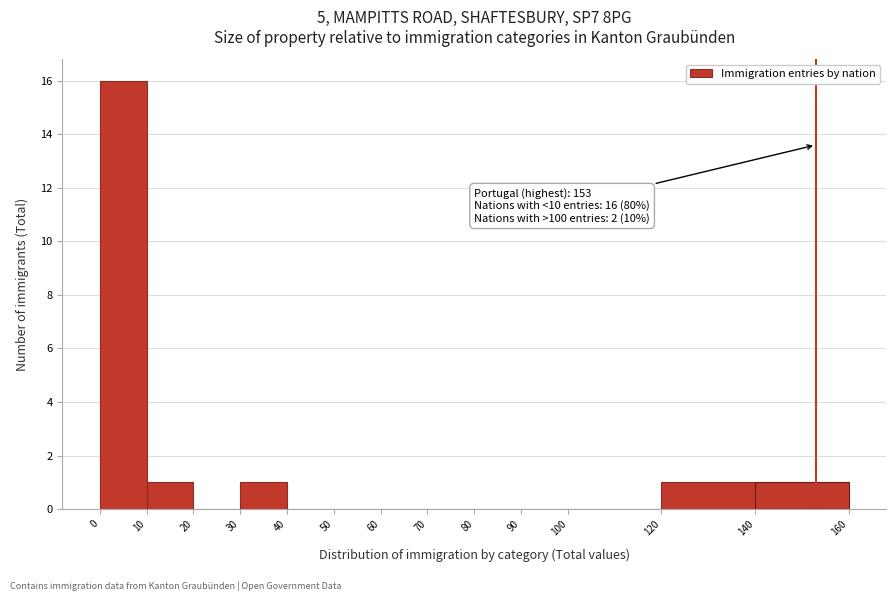

Which range on the x-axis has the tallest bar?

0 to 10